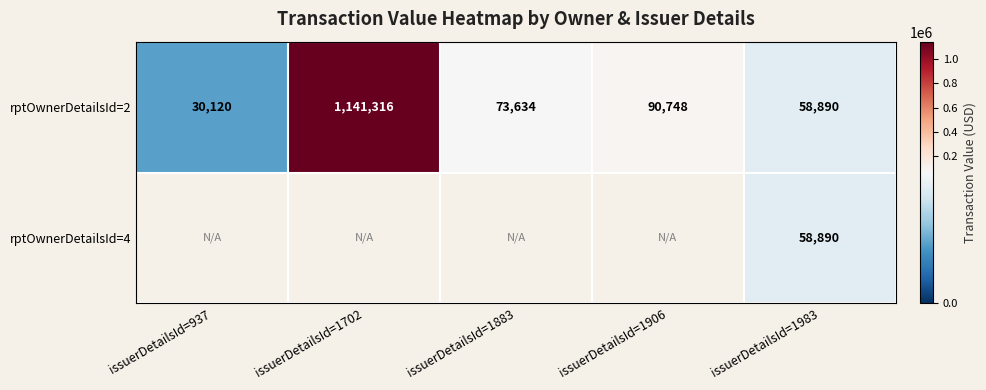

How many distinct data groups are displayed?

2